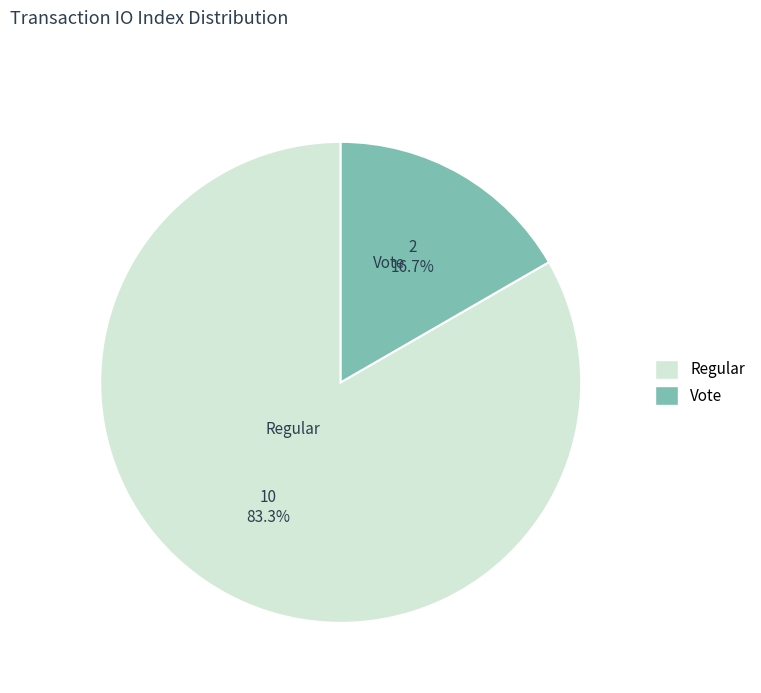

Between Regular and Vote, which is larger?

Regular